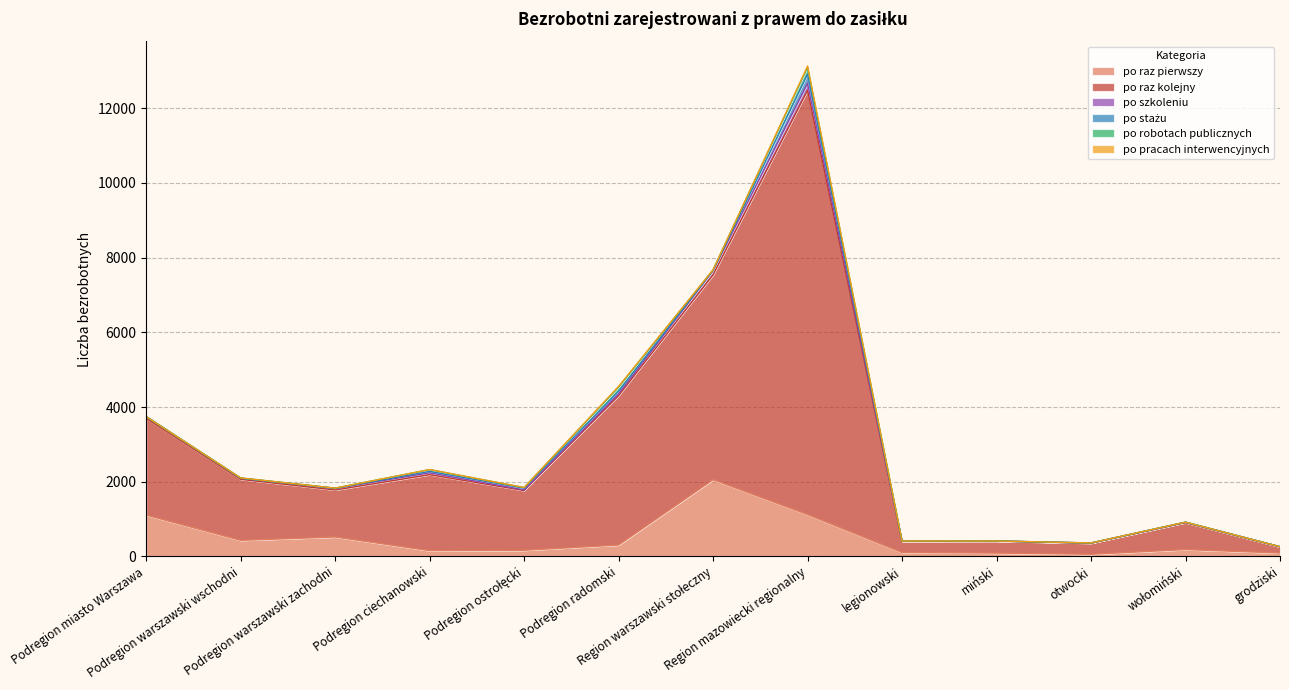

What is the smallest value displayed?

56